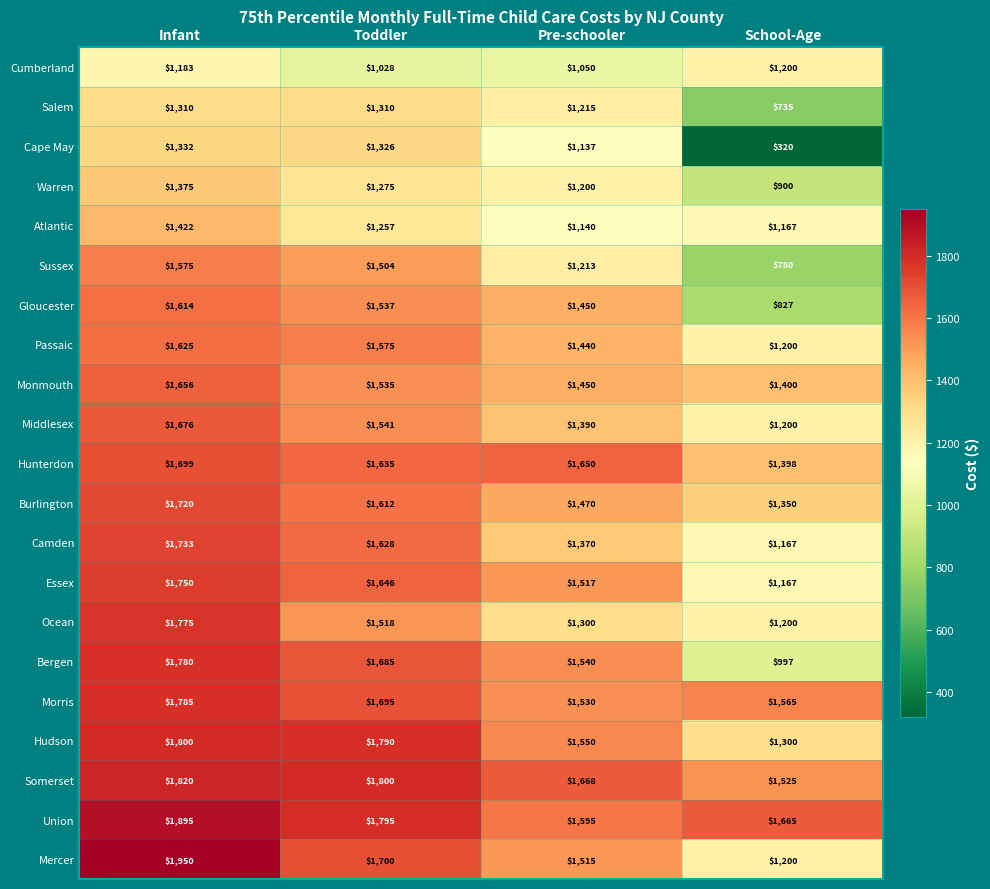

What is the difference between the maximum and second lowest values in the Ocean series?

475